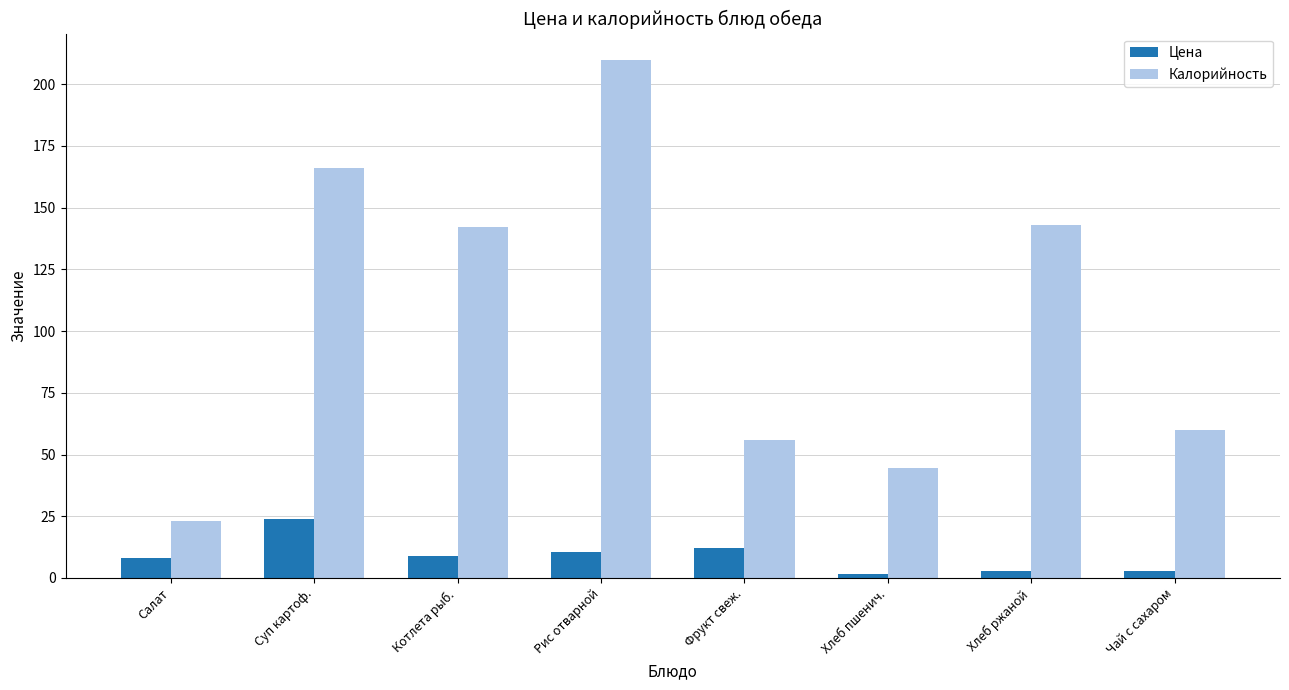

True or false: Калорийность has a value of 166.0 at Суп картоф..

True